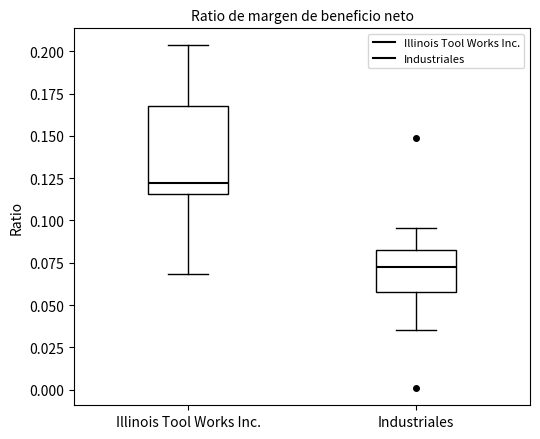

Reading left to right, read every box against the y-axis: the position of its median line, the range the box covers, and the ends of its whiskers. The values are not printed on the chart, so give them approximately, as read against the axis.

Illinois Tool Works Inc.: median 0.120, box 0.115 to 0.170, whiskers 0.070 to 0.205
Industriales: median 0.075, box 0.060 to 0.080, whiskers 0.035 to 0.095